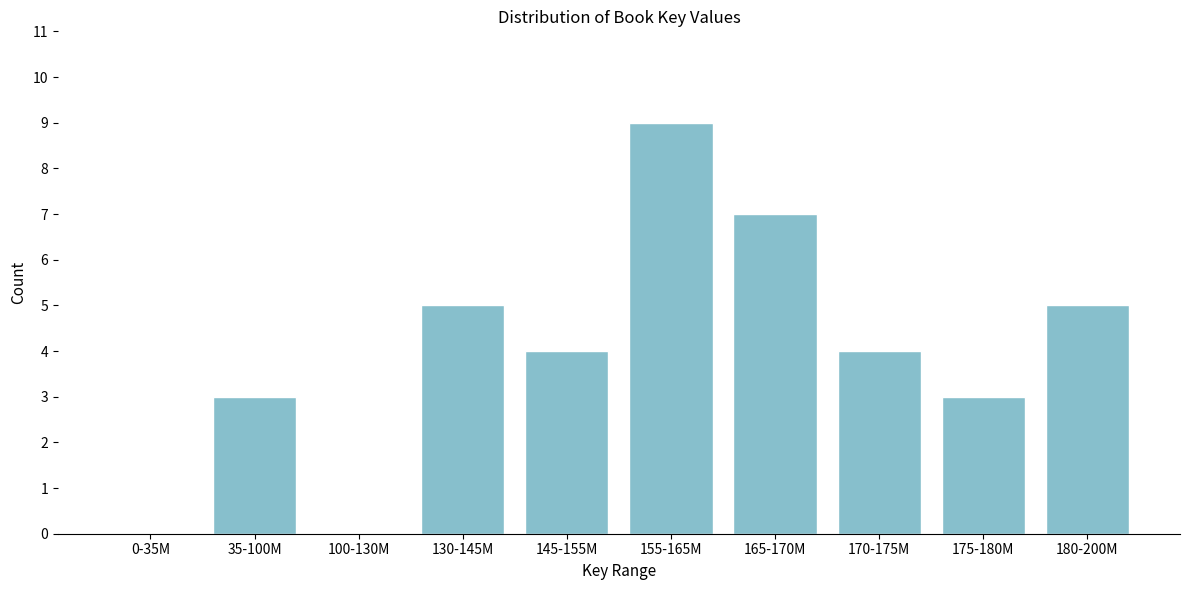

Reading left to right, list all the values displayed in this chart.

0-35M=0	35-100M=3	100-130M=0	130-145M=5	145-155M=4	155-165M=9	165-170M=7	170-175M=4	175-180M=3	180-200M=5